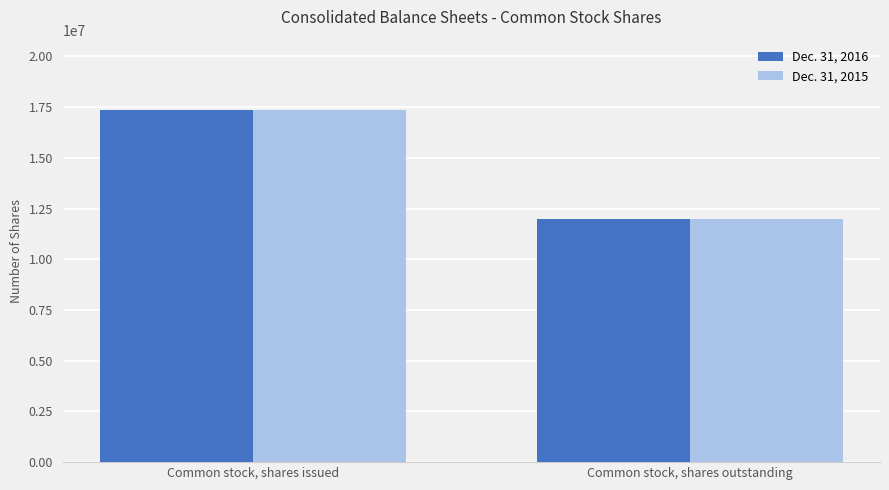

What position from the right is Common stock, shares outstanding?

1